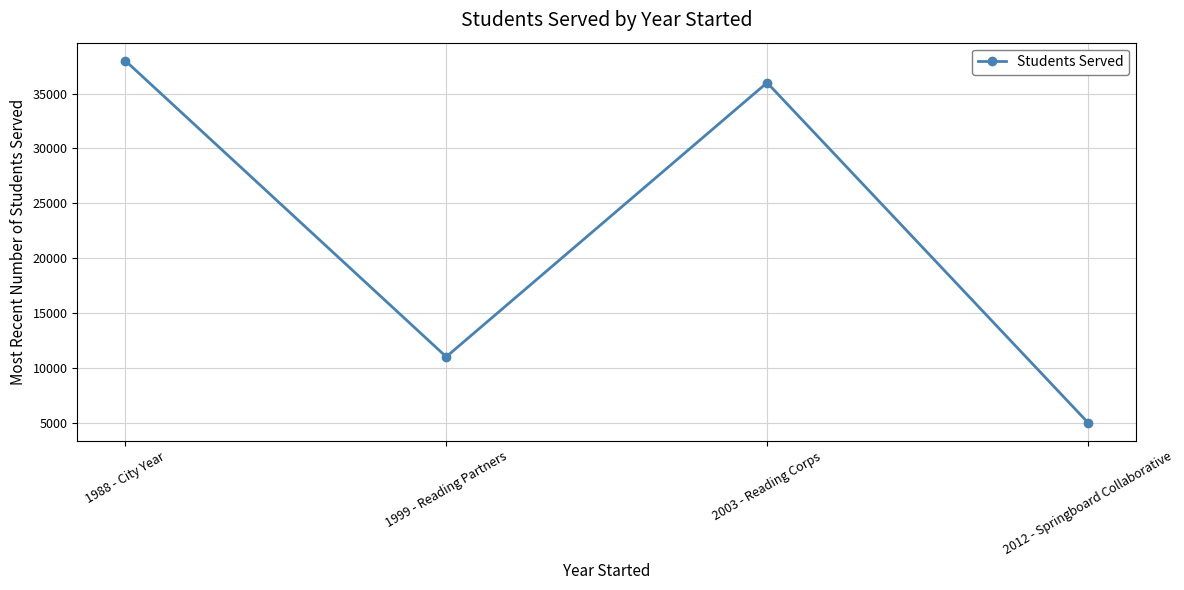

Reading left to right, list all the values displayed in this chart.

38000	11000	36000	5000